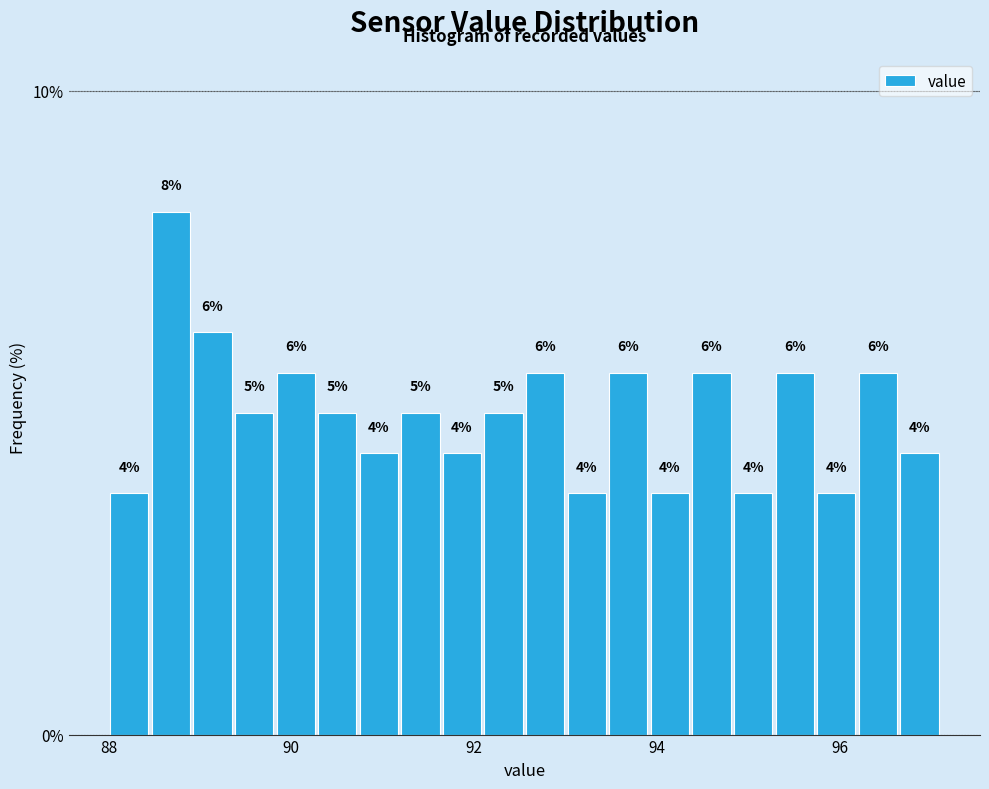

Around what value on the x-axis is the tallest bar? Give the approximate position of its centre, as read against the axis.

88.6